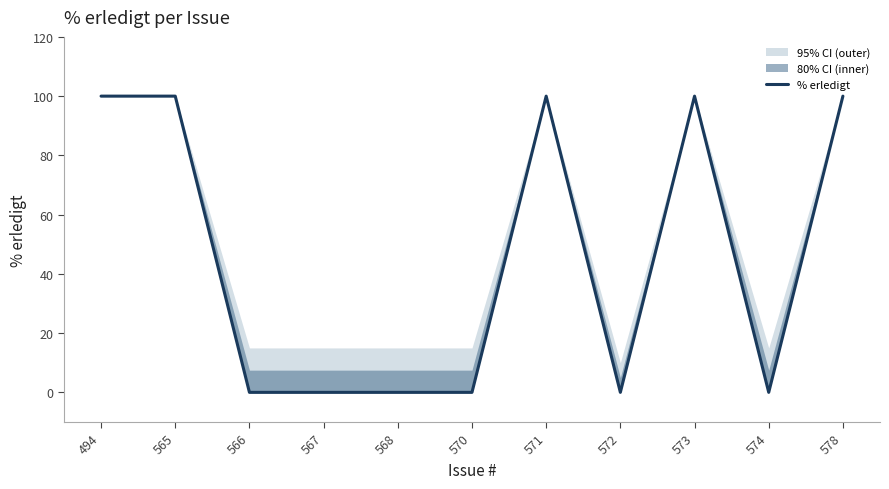

Rank the categories by value from highest to lowest.

494, 565, 571, 573, 578, 566, 567, 568, 570, 572, 574